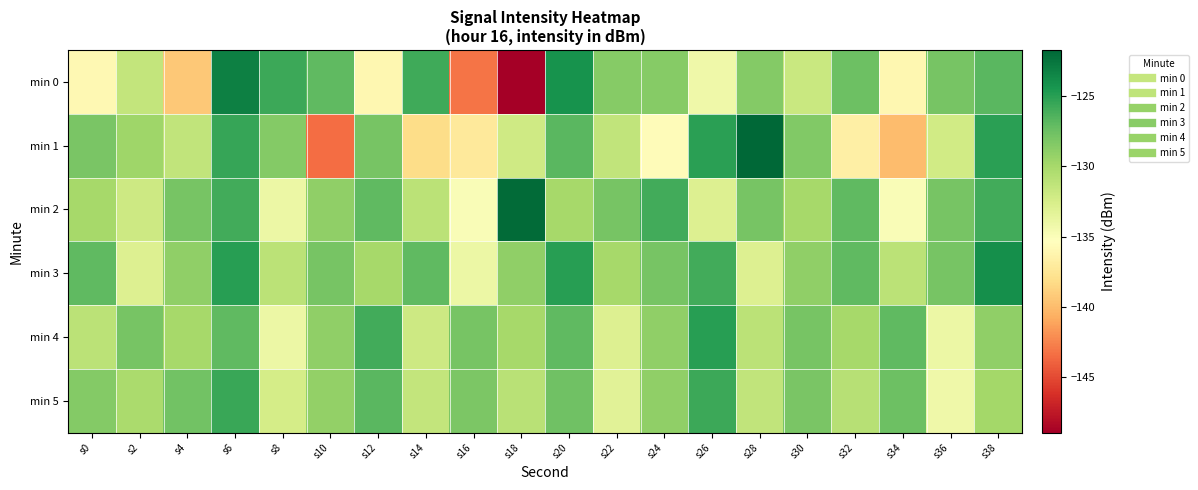

How many distinct data groups are displayed?

6